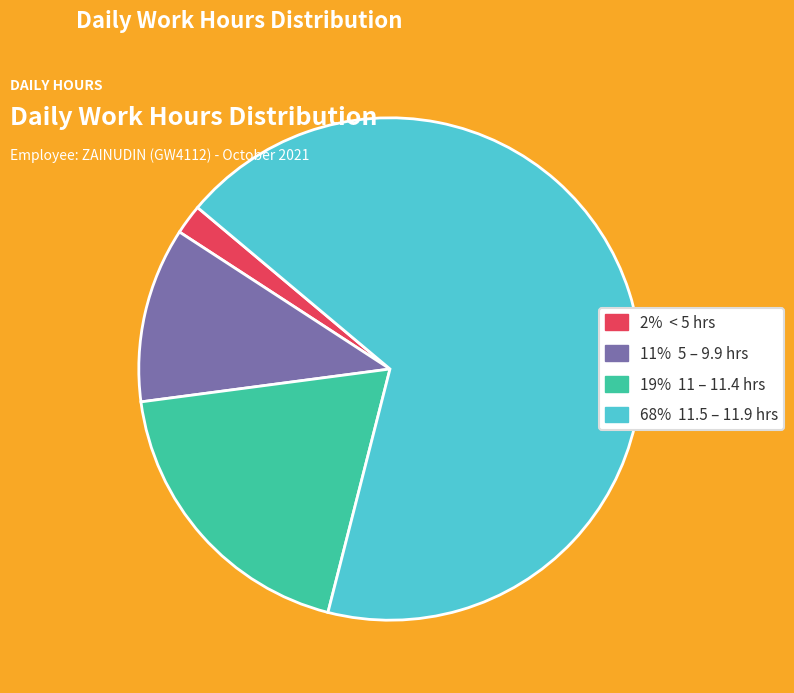

Is there any slice that represents more than half of the pie?

Yes